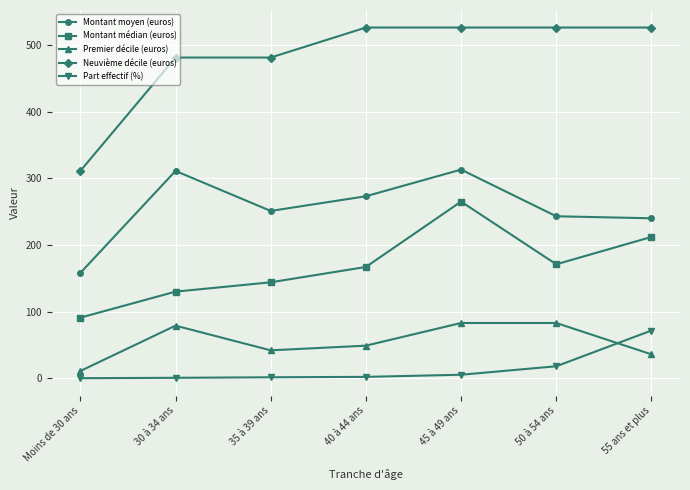

True or false: Montant moyen (euros) and Montant médian (euros) cross at least once.

False